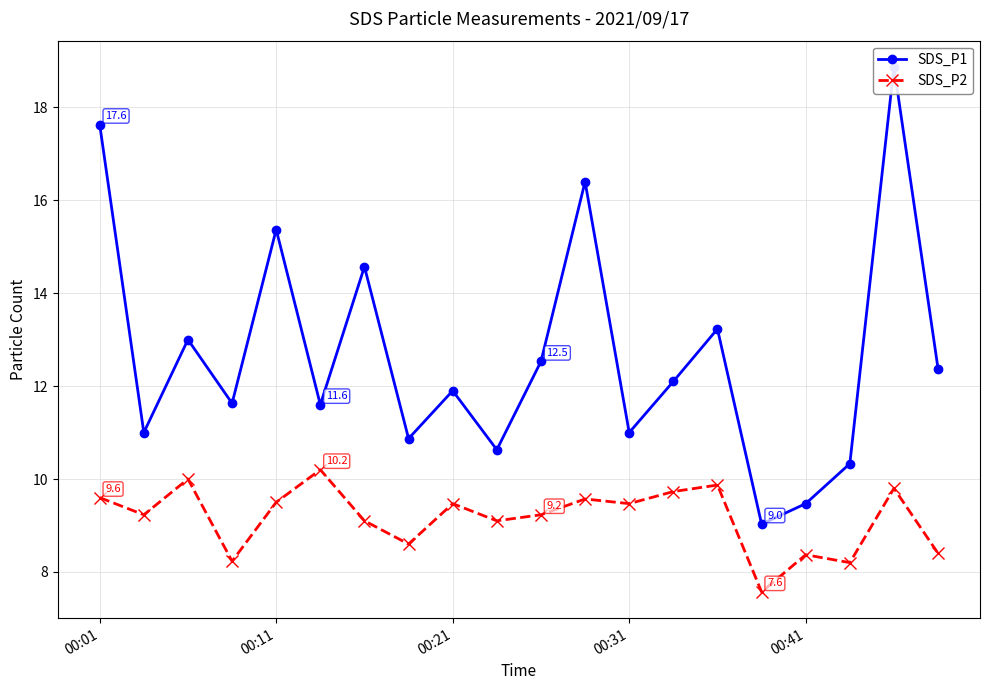

The SDS_P2 series shows 9.5 at 00:21. True or false?

True